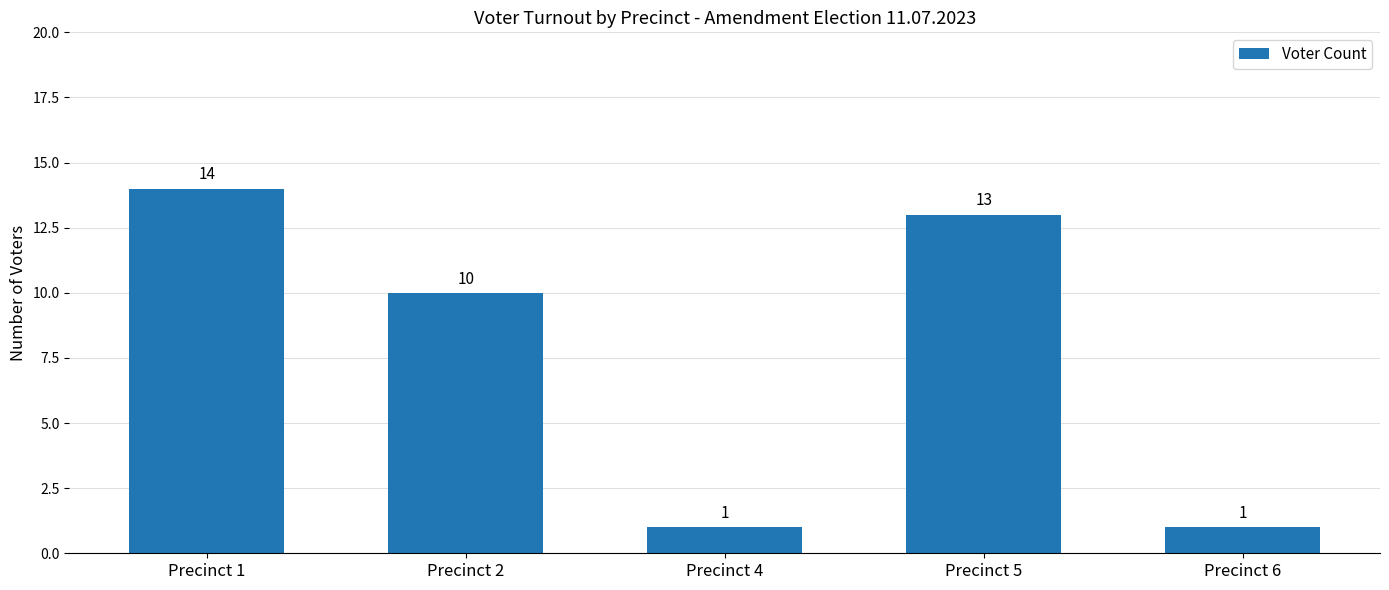

The value at Precinct 1 is 23. True or false?

False